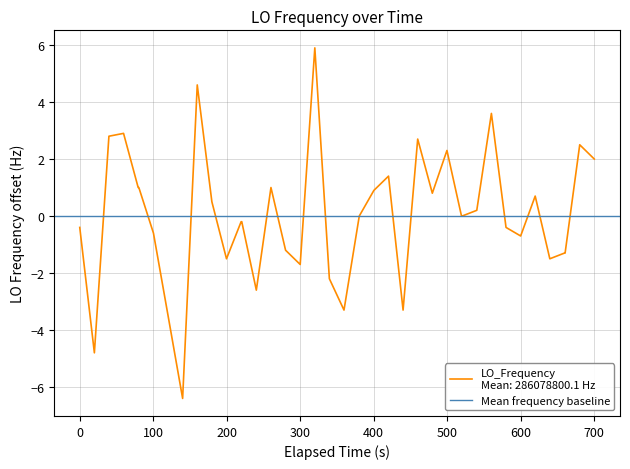

What is the greatest value displayed?

5.9